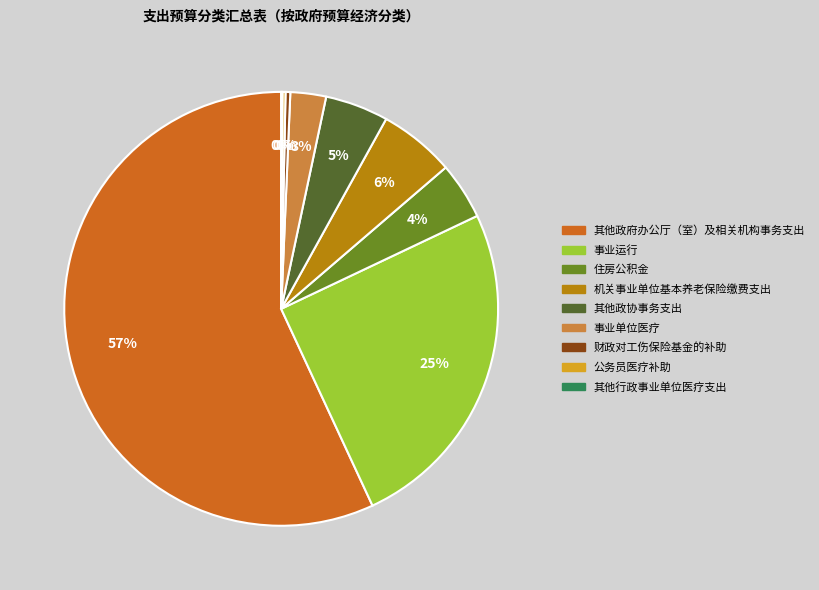

Is it true that 住房公积金 is 4% of the pie?

True